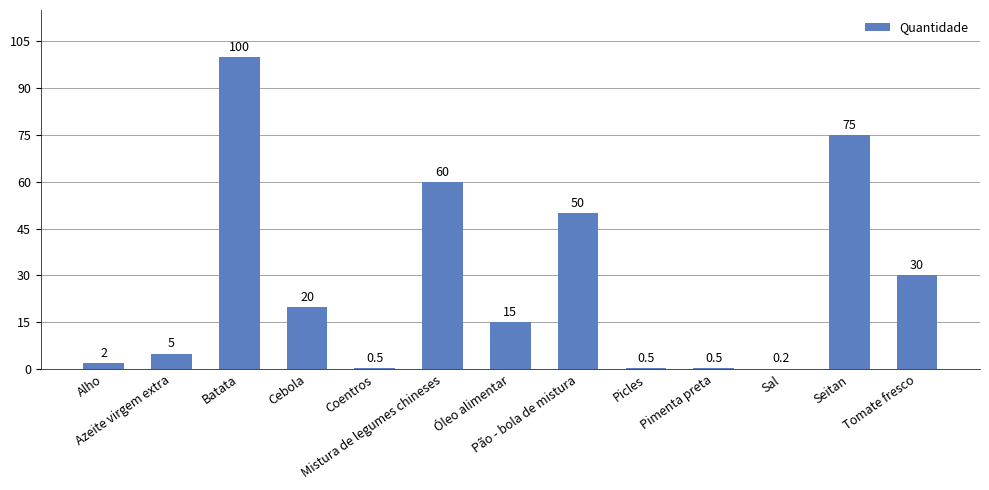

The chart shows a value of 19.9 at Óleo alimentar. True or false?

False